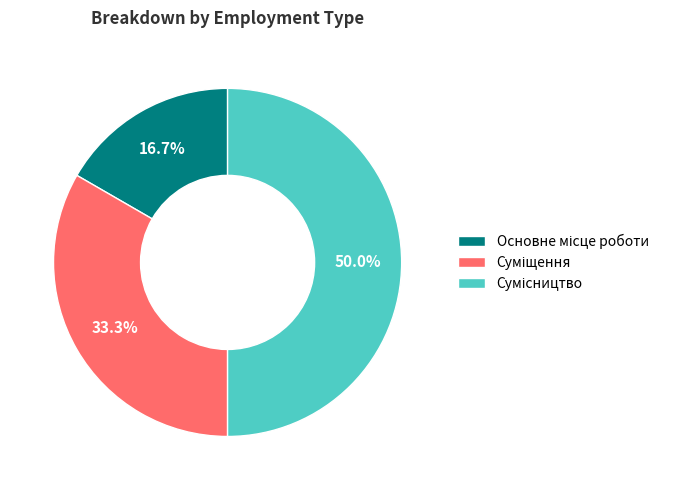

Count the number of slices in the pie.

3